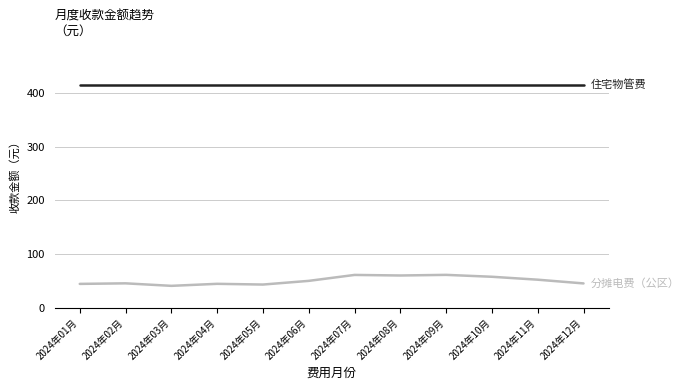

What is the total value across all series at 2024年10月?

472.1